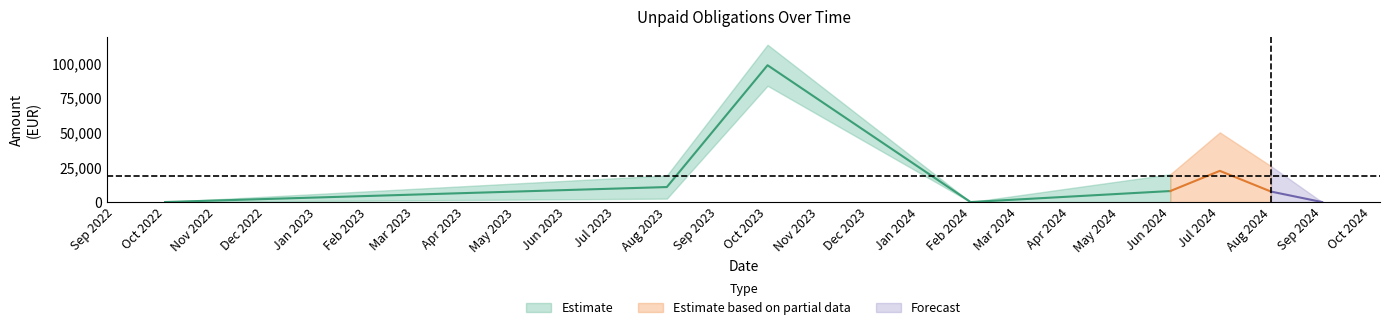

List the labels in order of value, largest first.

3, 13, 17, 6, 2, 1, 19, 10, 18, 12, 16, 8, 25, 15, 7, 23, 21, 26, 22, 20, 11, 24, 9, 4, 0, 14, 5, 27